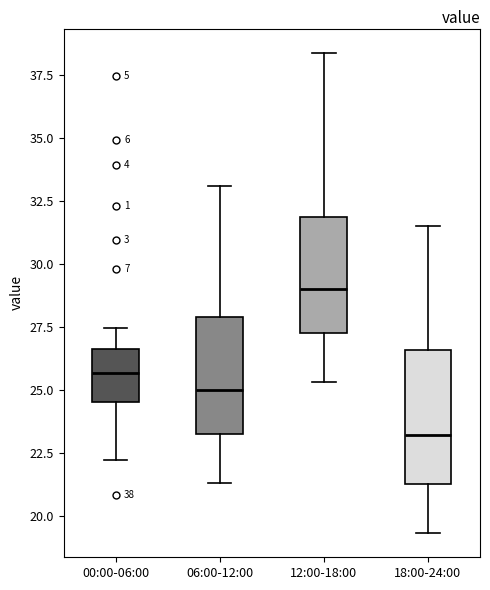

Which box's median line is the lowest?

18:00-24:00